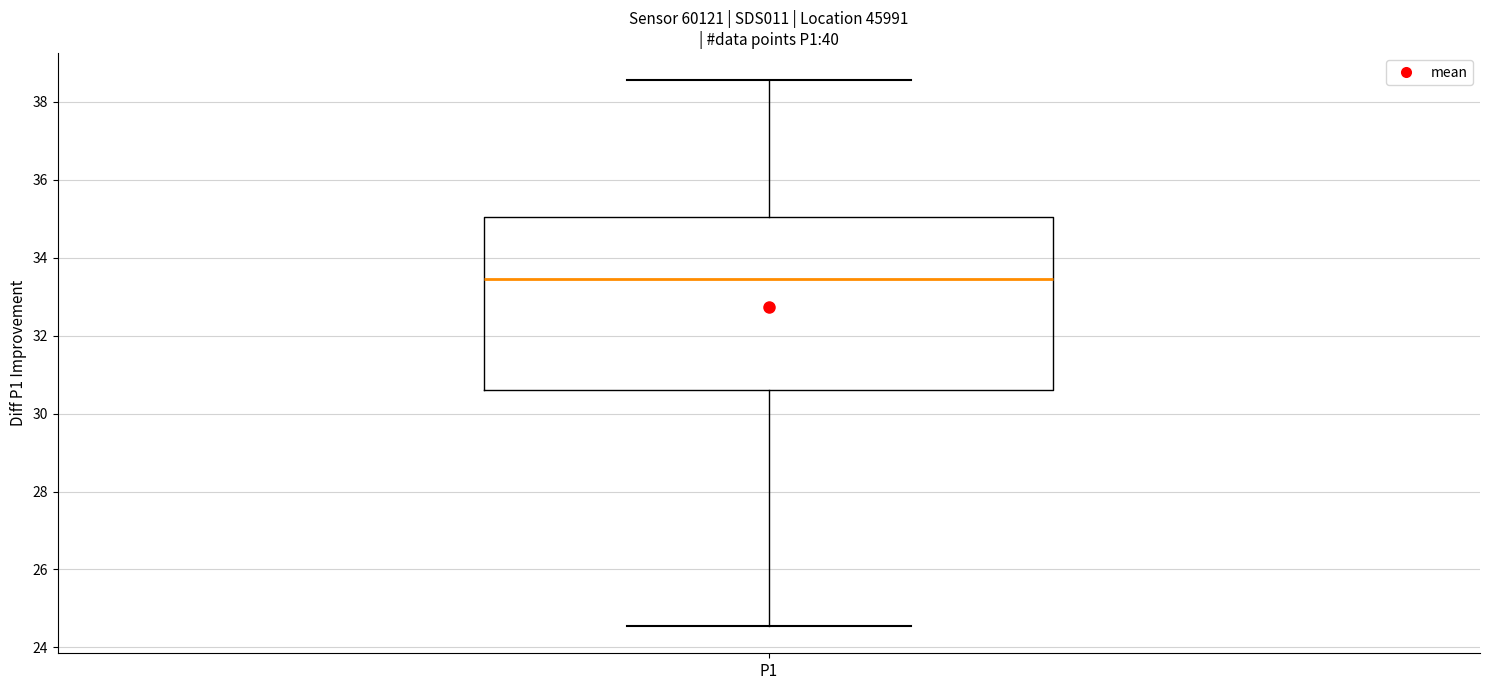

Where is the upper edge of the box for P1 on the y-axis? The values are not printed on the chart, so give them approximately, as read against the axis.

35.0